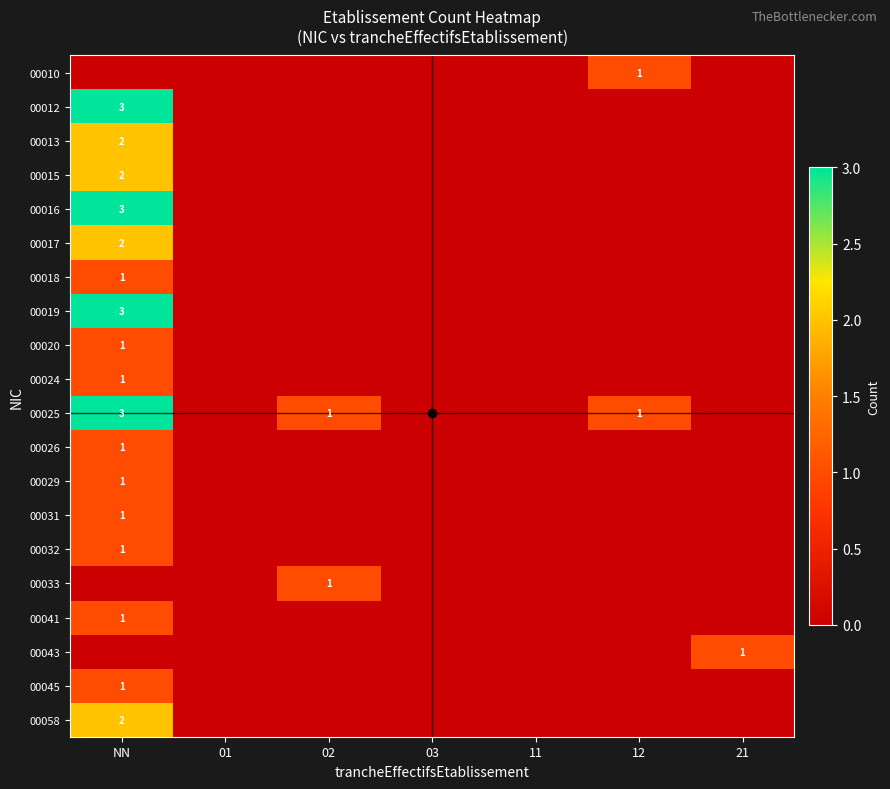

The value of 00041 at NN is 1. True or false?

True